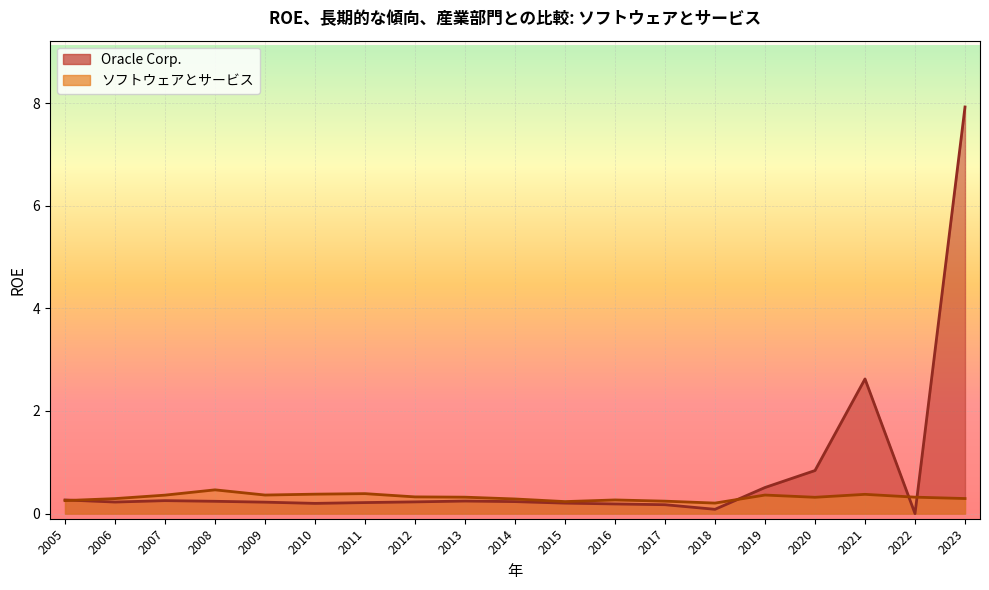

What are all the series names shown in the legend?

Oracle Corp., ソフトウェアとサービス